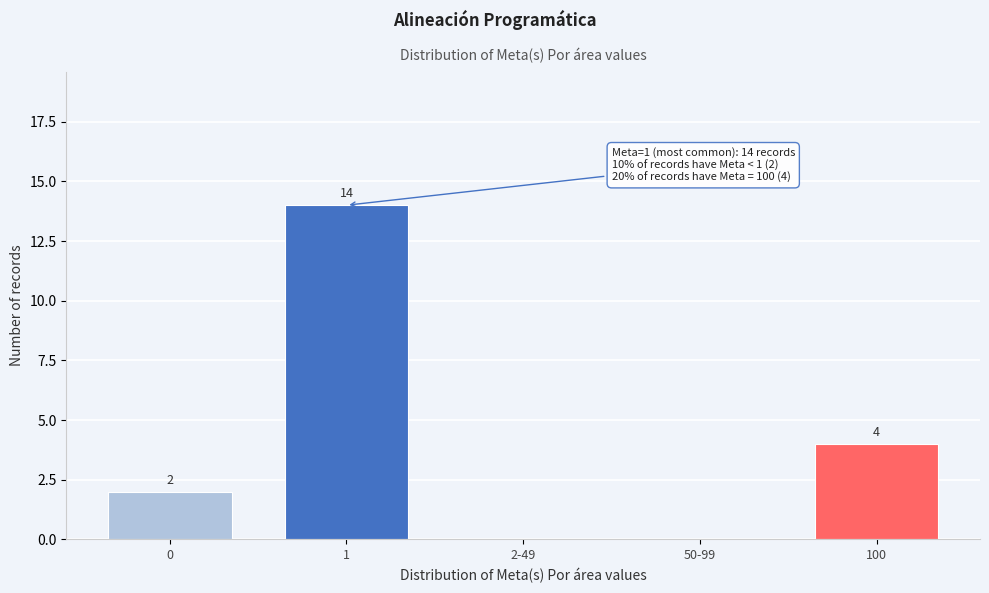

Reading left to right, list all the values displayed in this chart.

0=2	1=14	2-49=0	50-99=0	100=4